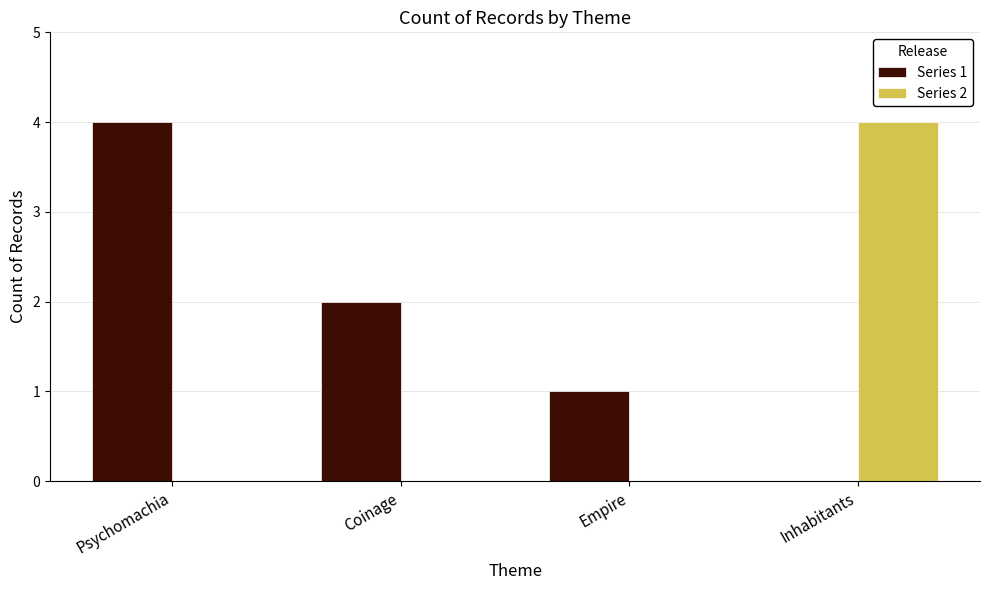

The value of Series 1 at Coinage is 3. True or false?

False